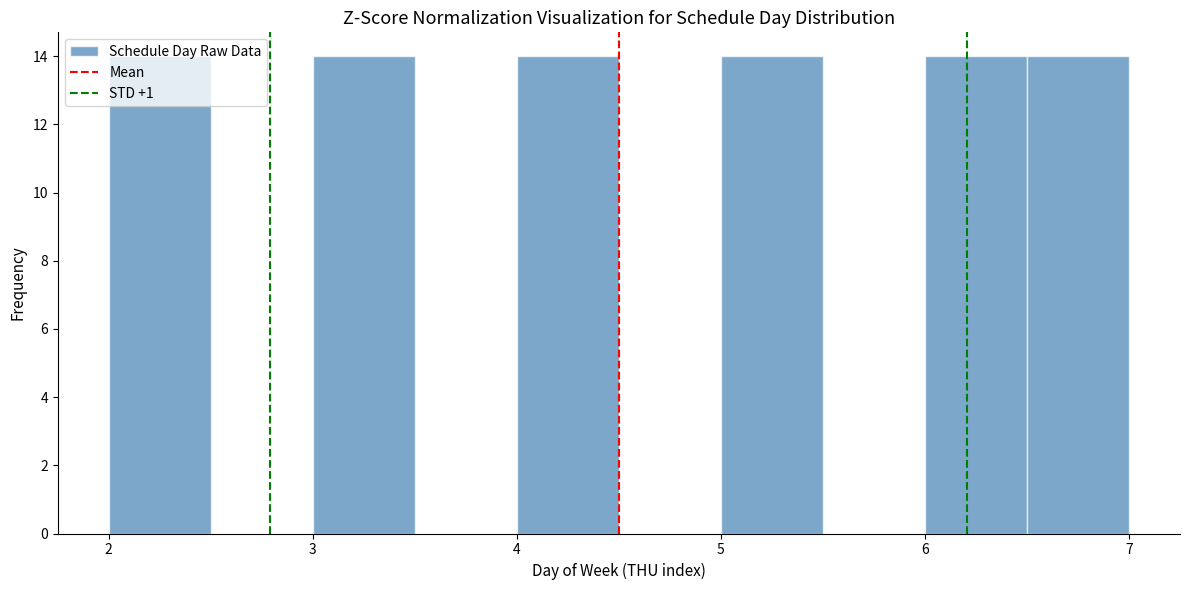

Reading left to right, list every bar in this chart as the range it spans on the x-axis followed by its height. The values are not printed on the chart, so give them approximately, as read against the axis.

2.0 to 2.5: 14
2.5 to 3.0: 0
3.0 to 3.5: 14
3.5 to 4.0: 0
4.0 to 4.5: 14
4.5 to 5.0: 0
5.0 to 5.5: 14
5.5 to 6.0: 0
6.0 to 6.5: 14
6.5 to 7.0: 14